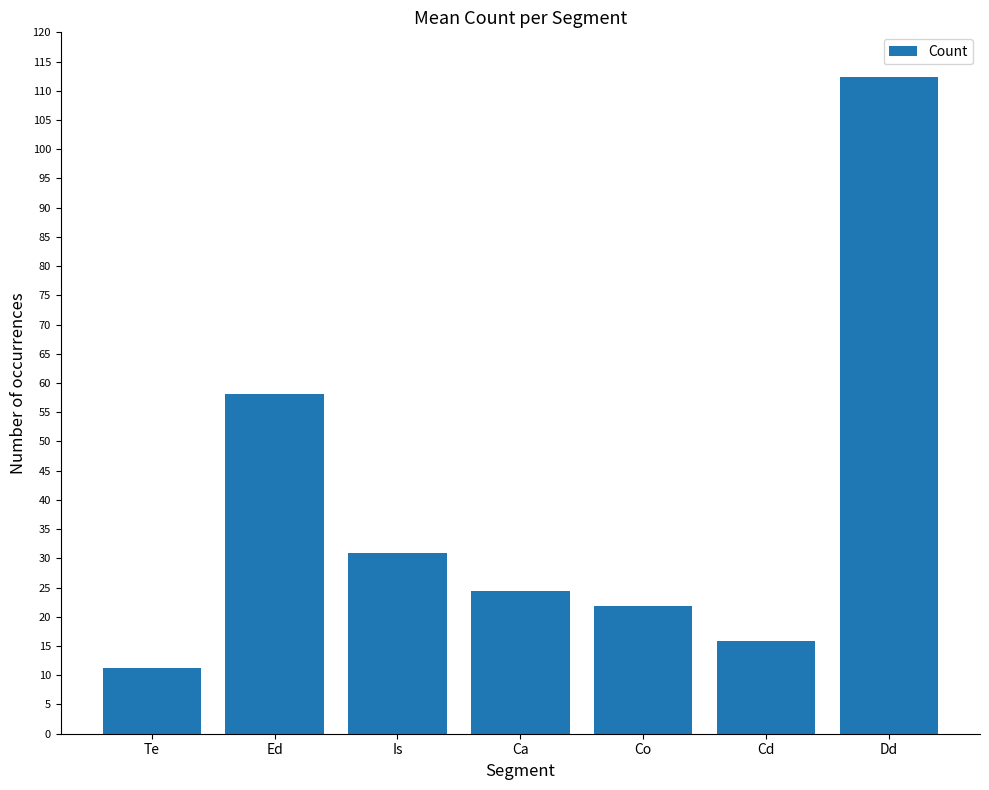

True or false: the data shows 15.8 at Cd.

True